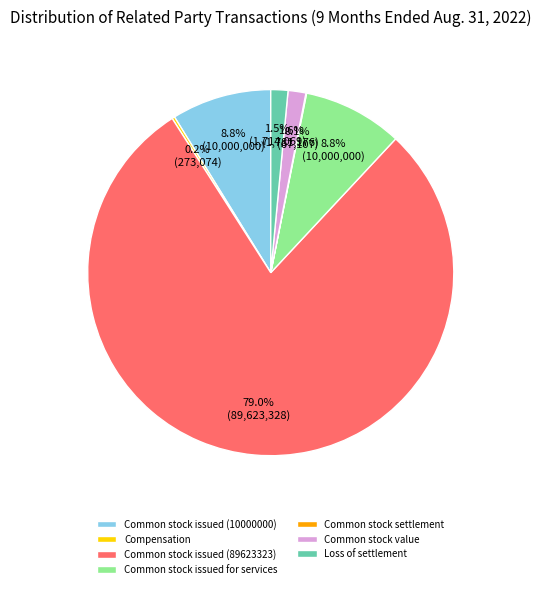

To the nearest percent, what is the combined percentage of Common stock issued (10000000) and Common stock value?

10%